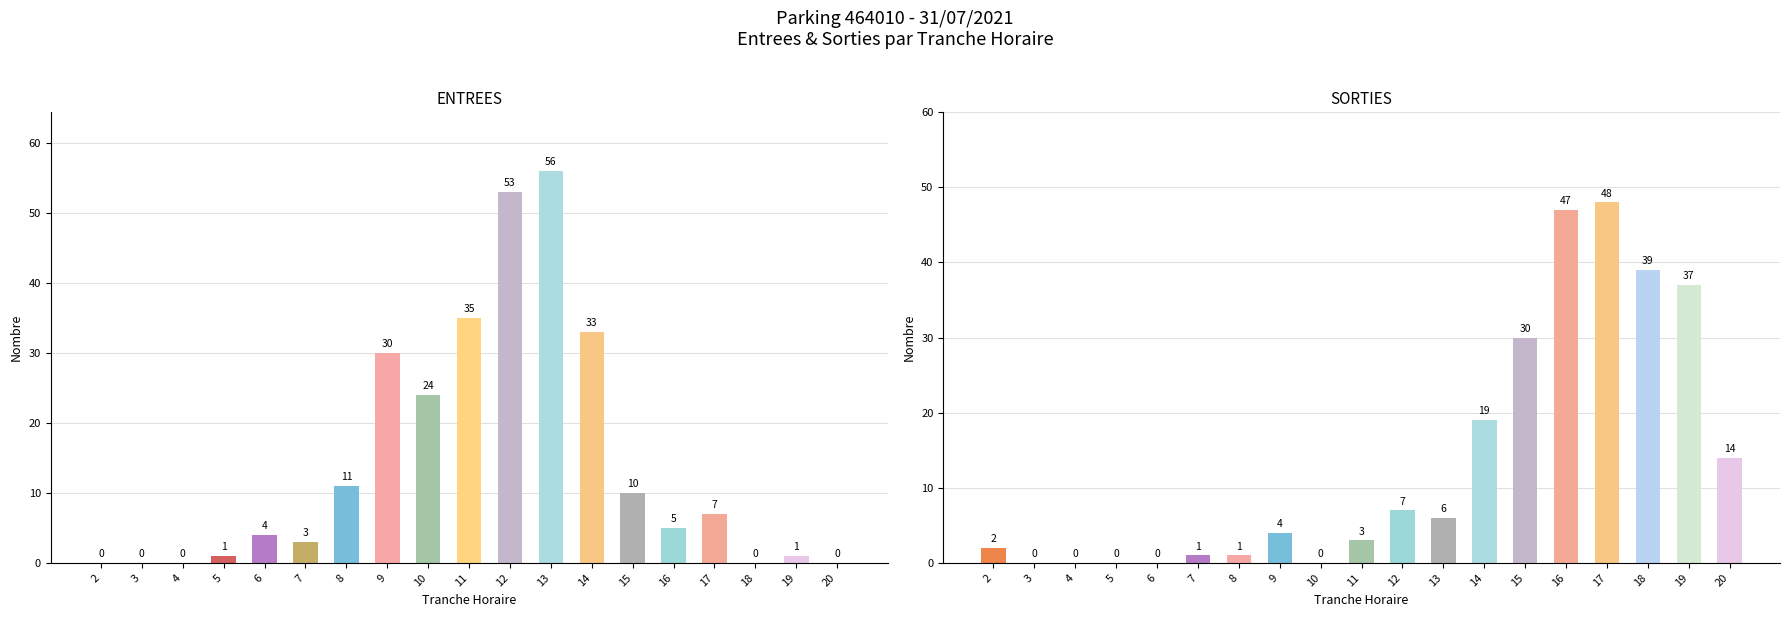

What is the difference between the second highest and second lowest values in the ENTREES series?

53